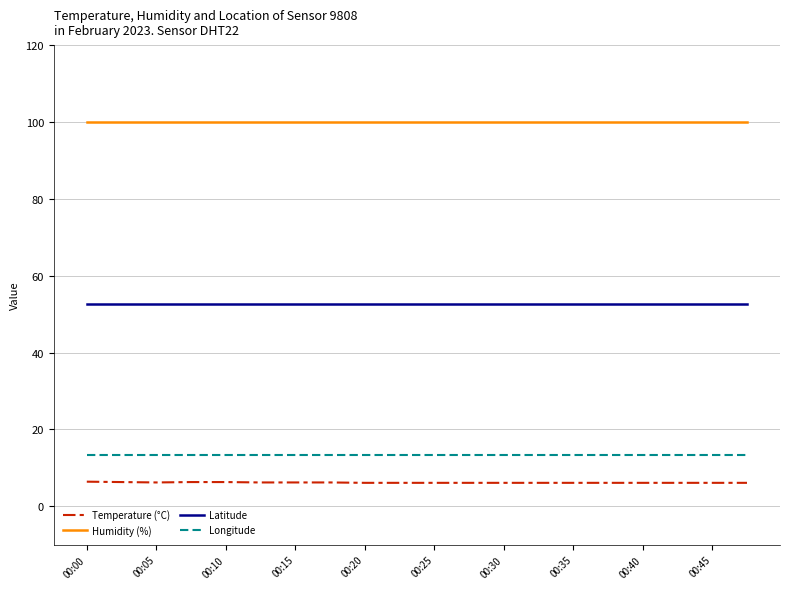

What is the highest value of the Temperature (°C) series?

6.4